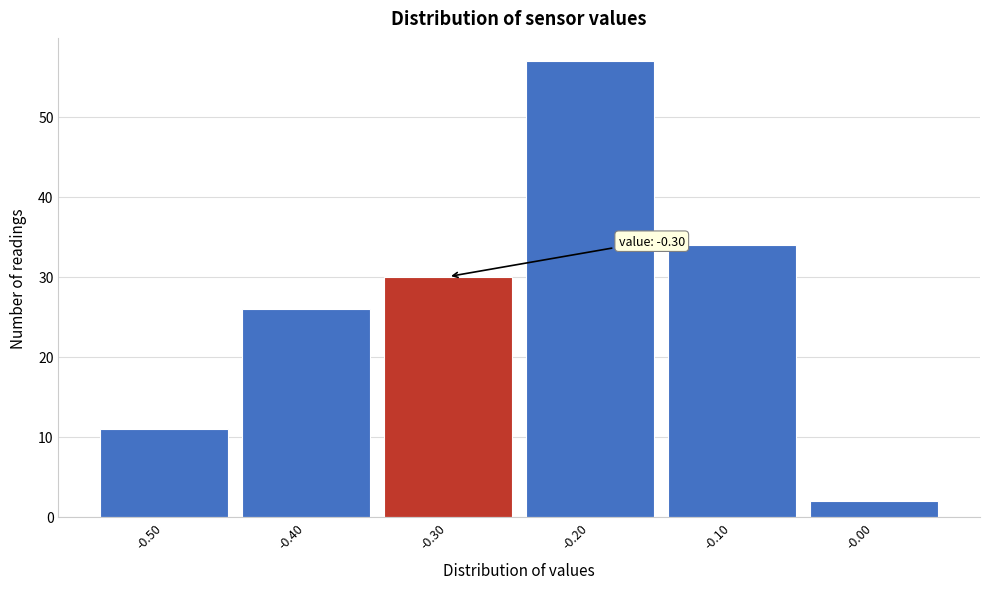

Over which range of the x-axis is the bar tallest?

-0.25 to -0.15